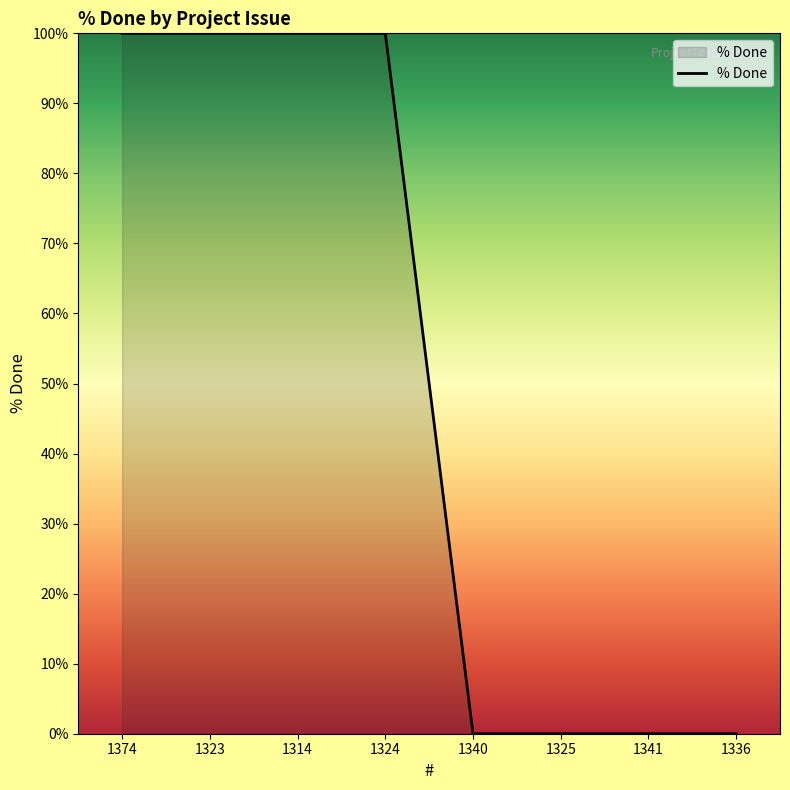

What is the ratio of the value at 1324 to the value at 1314?

1.0